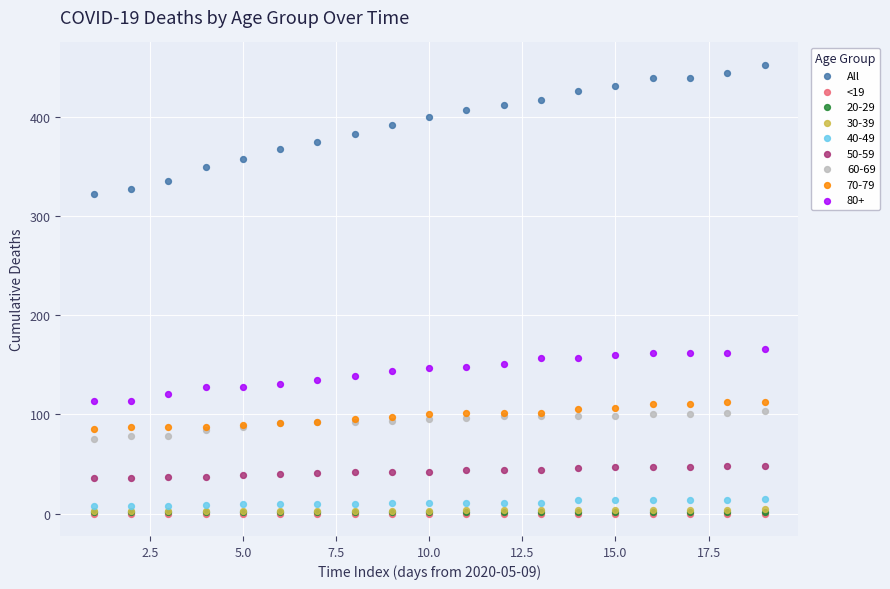

Which series contains the highest Y value?

All